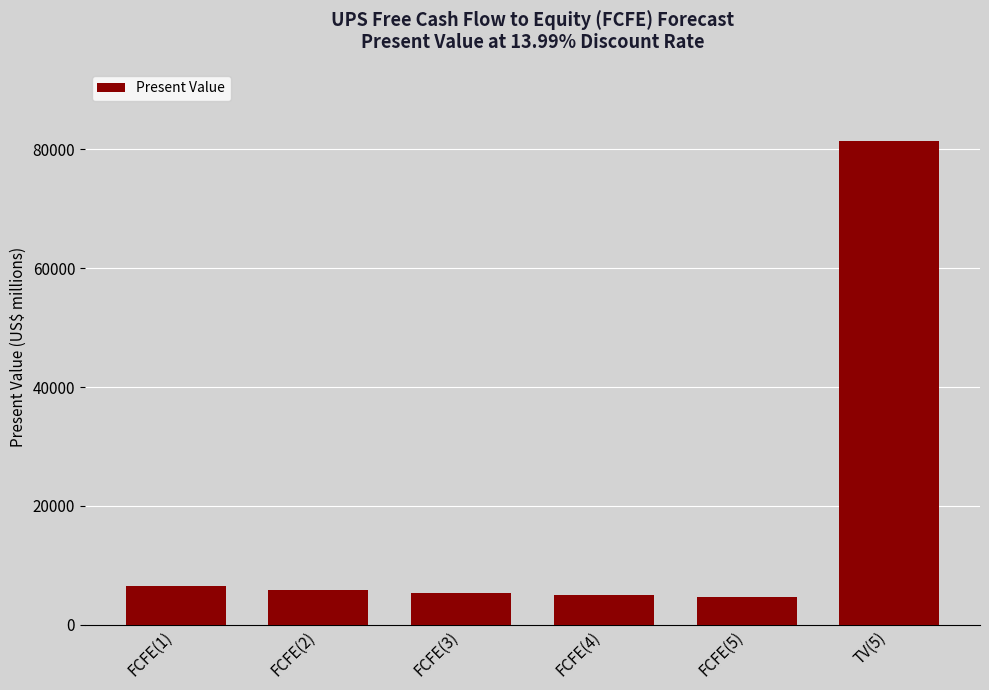

What is the label of the 3rd bar from the right?

FCFE(4)